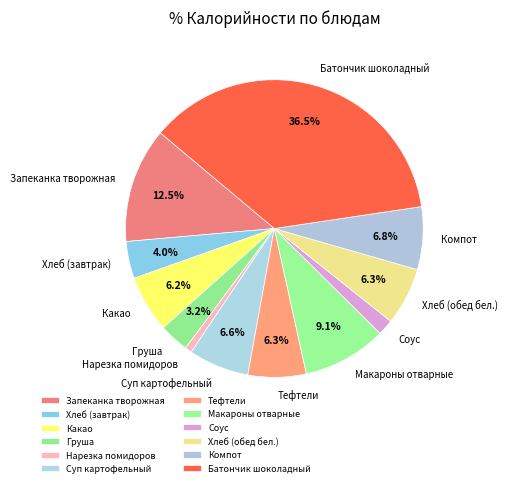

Is there any slice that represents more than half of the pie?

No